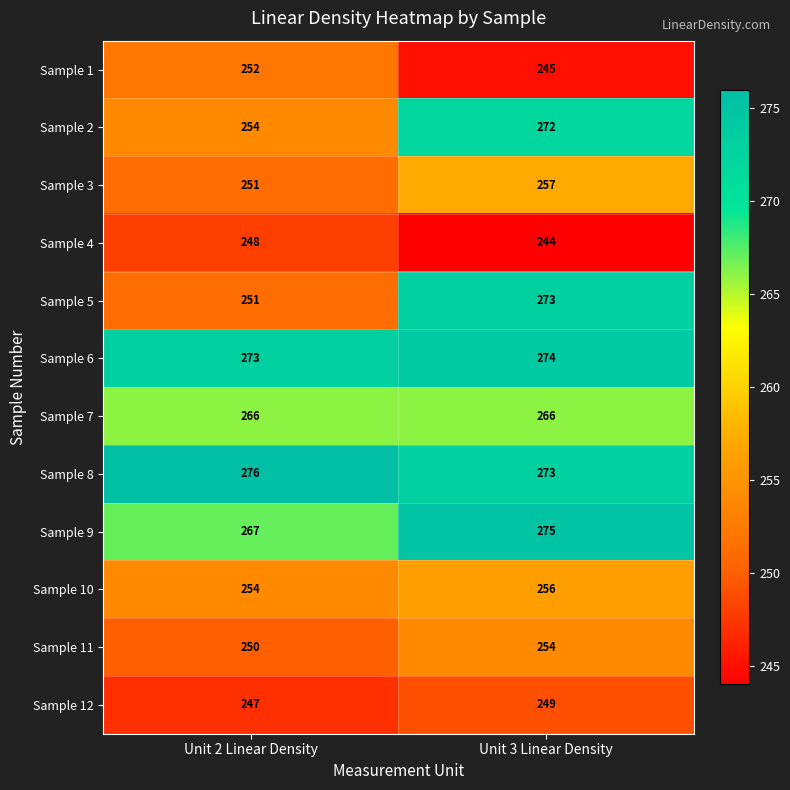

What is the sum of all Sample 12 values?

496